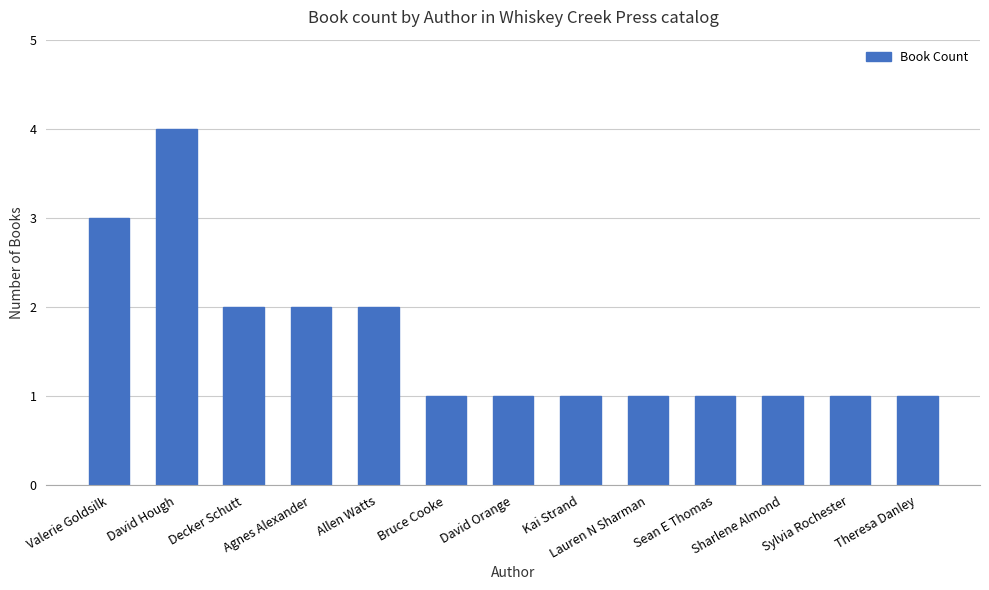

What is the sum of all values?

21